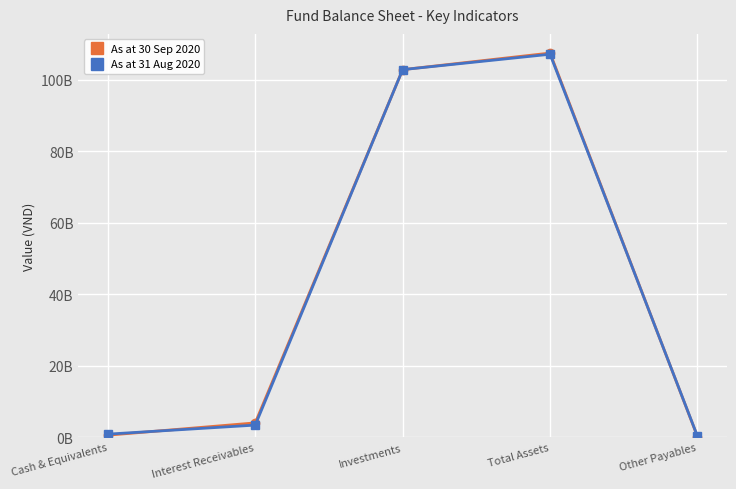

What are all the series names shown in the legend?

As at 30 Sep 2020, As at 31 Aug 2020